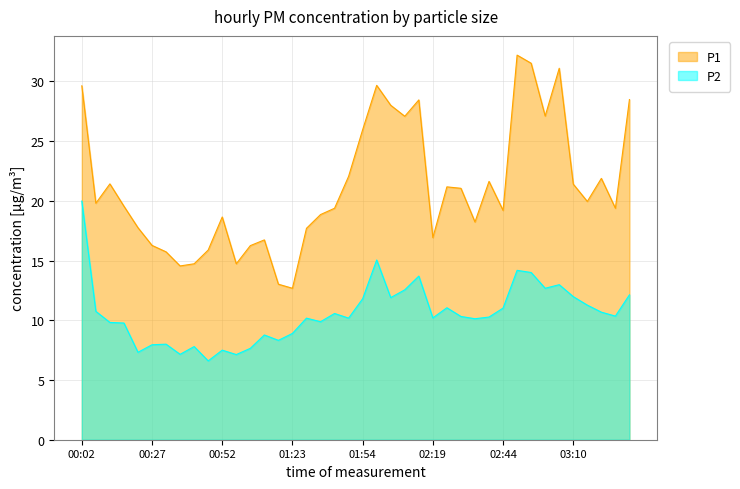

True or false: P1 and P2 intersect in this chart.

False